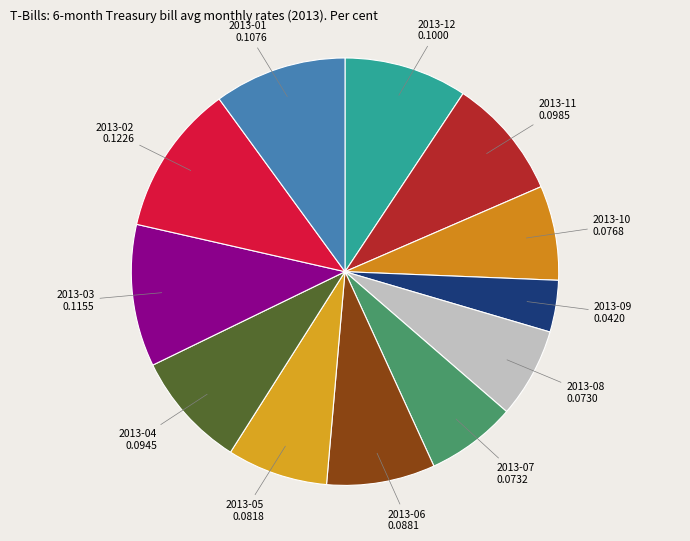

Which slice is the largest?

2013-02